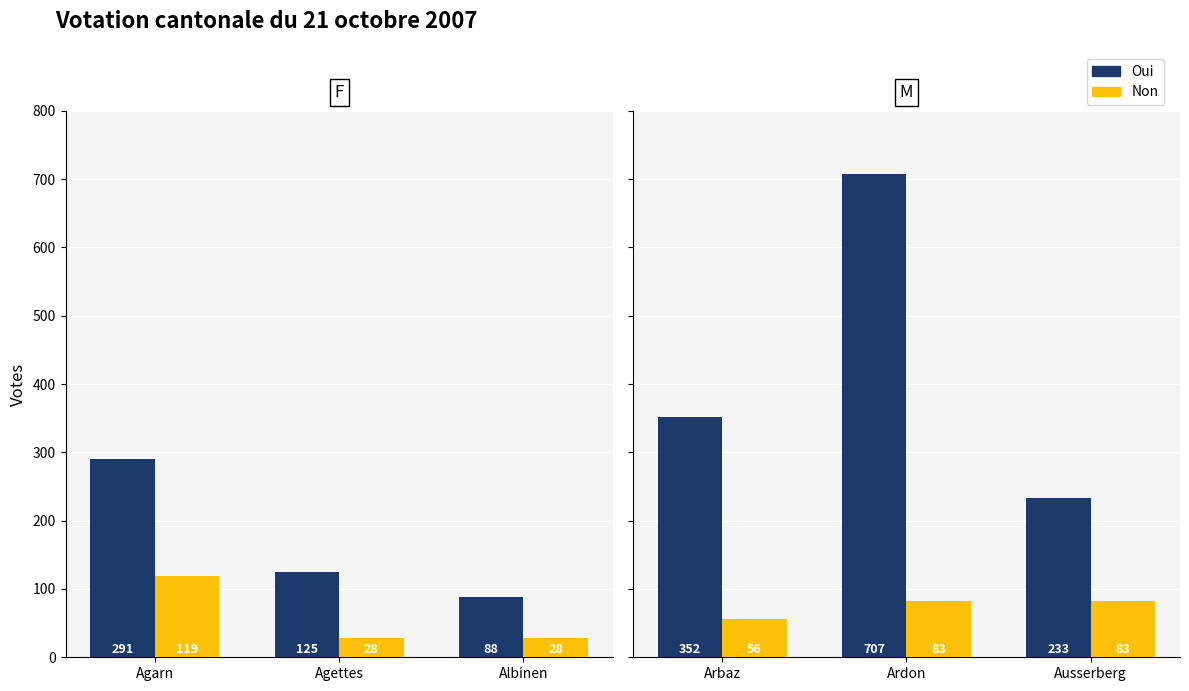

Does the chart contain stacked bars?

No